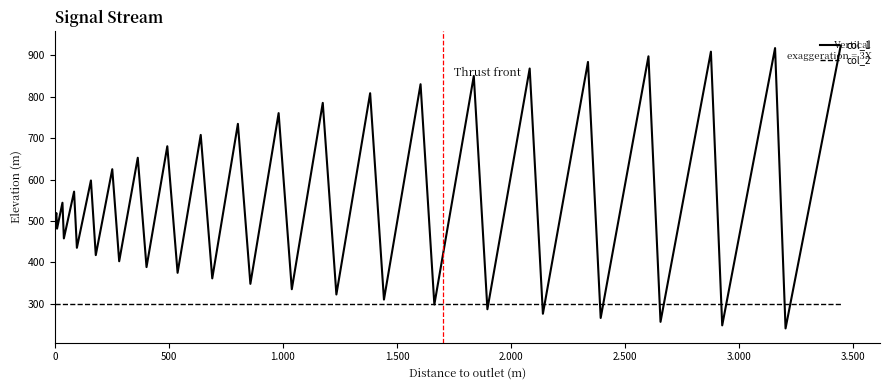

How many lines are shown in the chart?

2